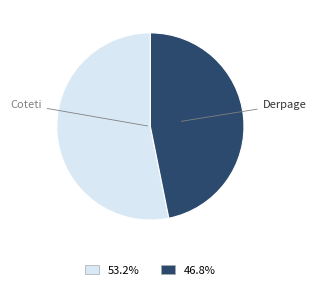

How many slices are in this pie chart?

2